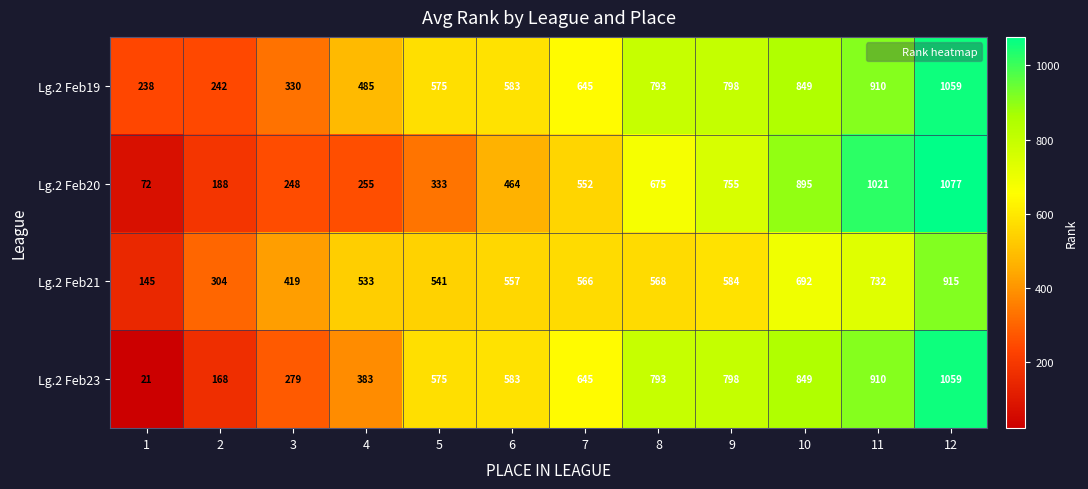

What is the sum of all Lg.2 Feb23 values?

7063